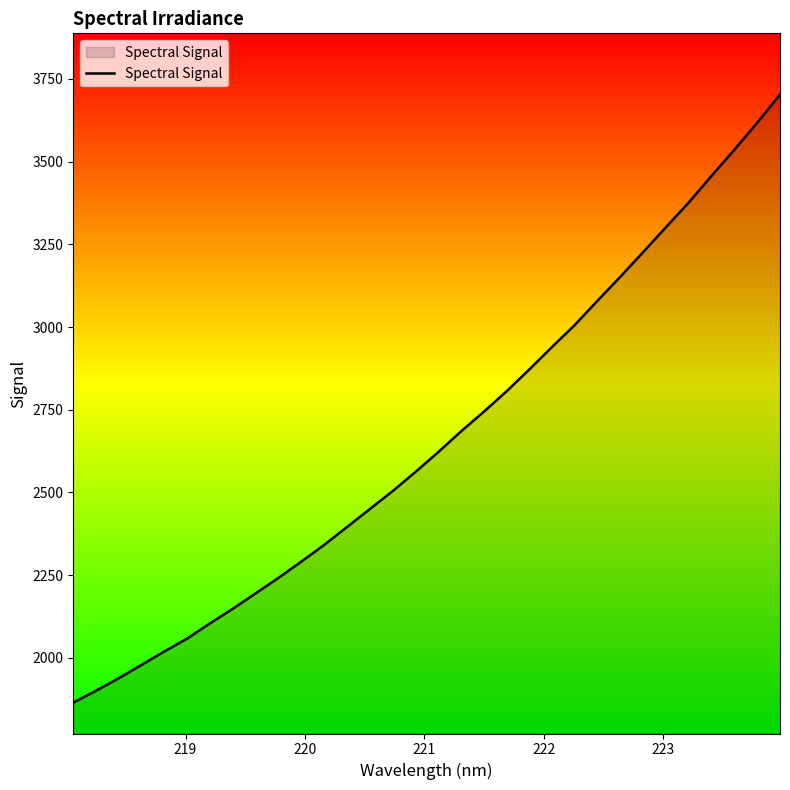

What is the difference between the maximum and minimum values?

1837.5